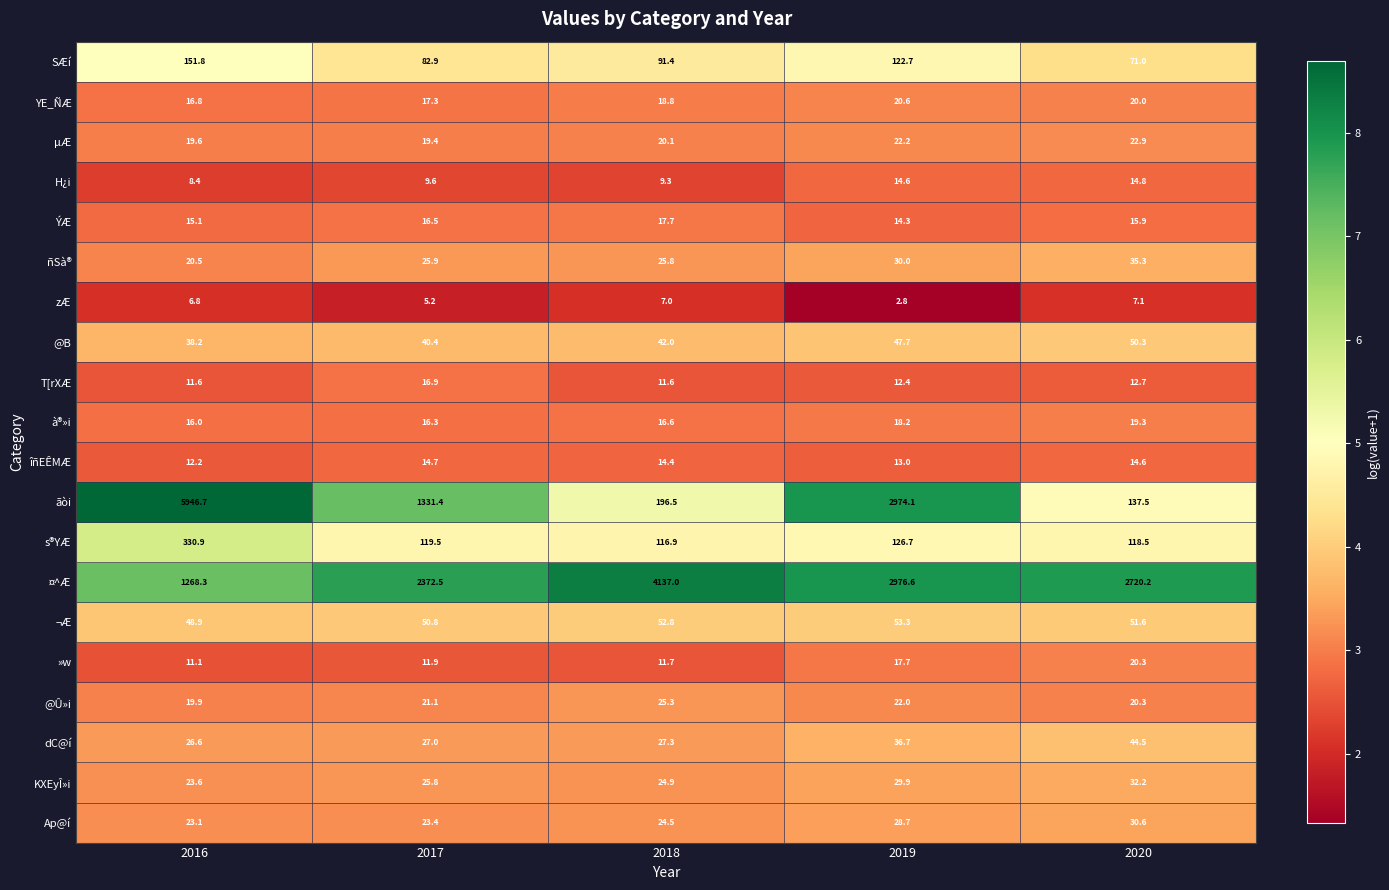

Is the value of @B at 2019 greater than the value of µÆ at 2019?

Yes